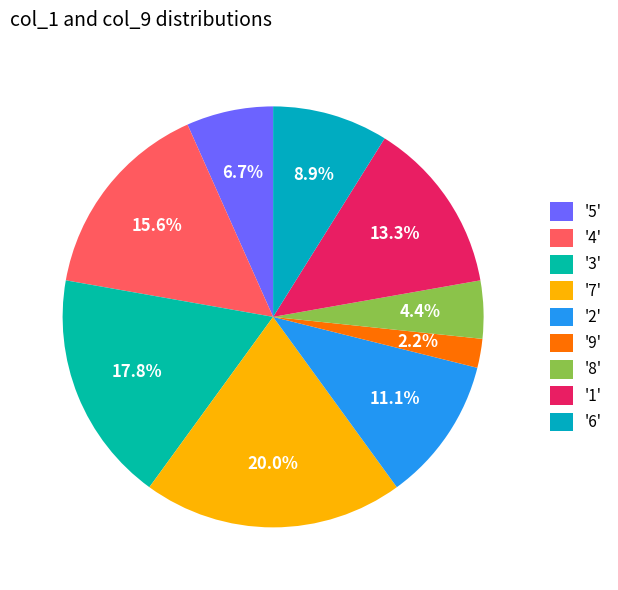

Which slice is the smallest?

'9'